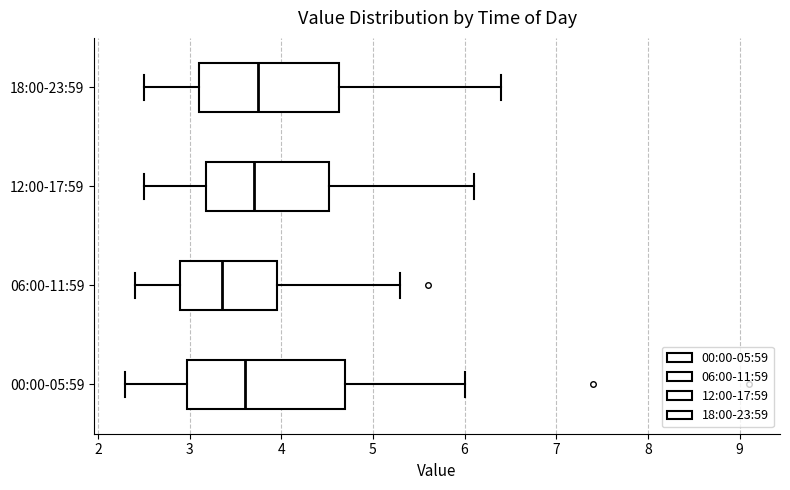

Reading bottom to top, read every box against the x-axis: the position of its median line, the range the box covers, and the ends of its whiskers. The values are not printed on the chart, so give them approximately, as read against the axis.

00:00-05:59: median 3.6, box 3.0 to 4.7, whiskers 2.3 to 6.0
06:00-11:59: median 3.4, box 2.9 to 4.0, whiskers 2.4 to 5.3
12:00-17:59: median 3.7, box 3.2 to 4.5, whiskers 2.5 to 6.1
18:00-23:59: median 3.8, box 3.1 to 4.6, whiskers 2.5 to 6.4